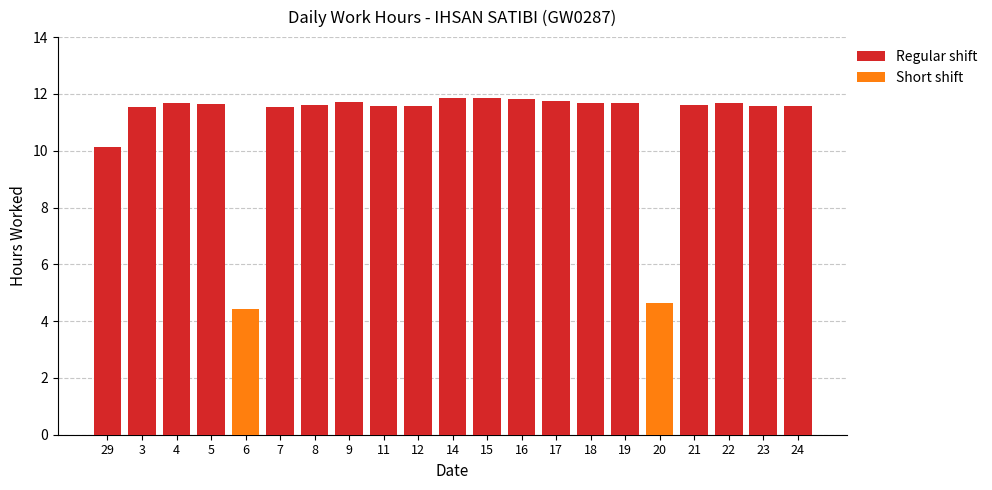

What is the greatest value displayed?

11.8